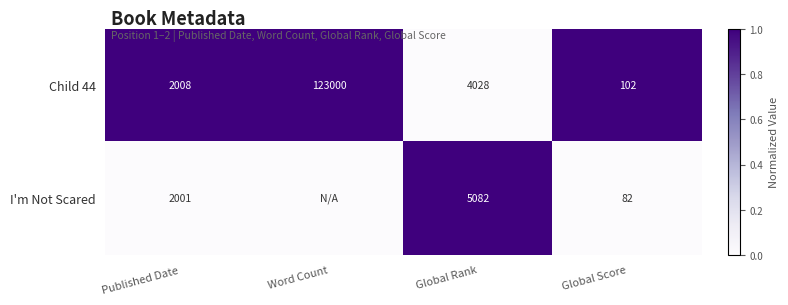

Where is Child 44 nearest to the value 61551?

Global Rank